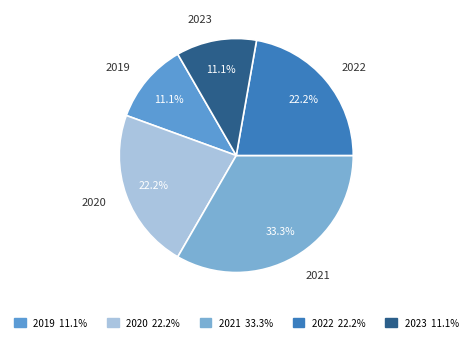

How many slices are in this pie chart?

5